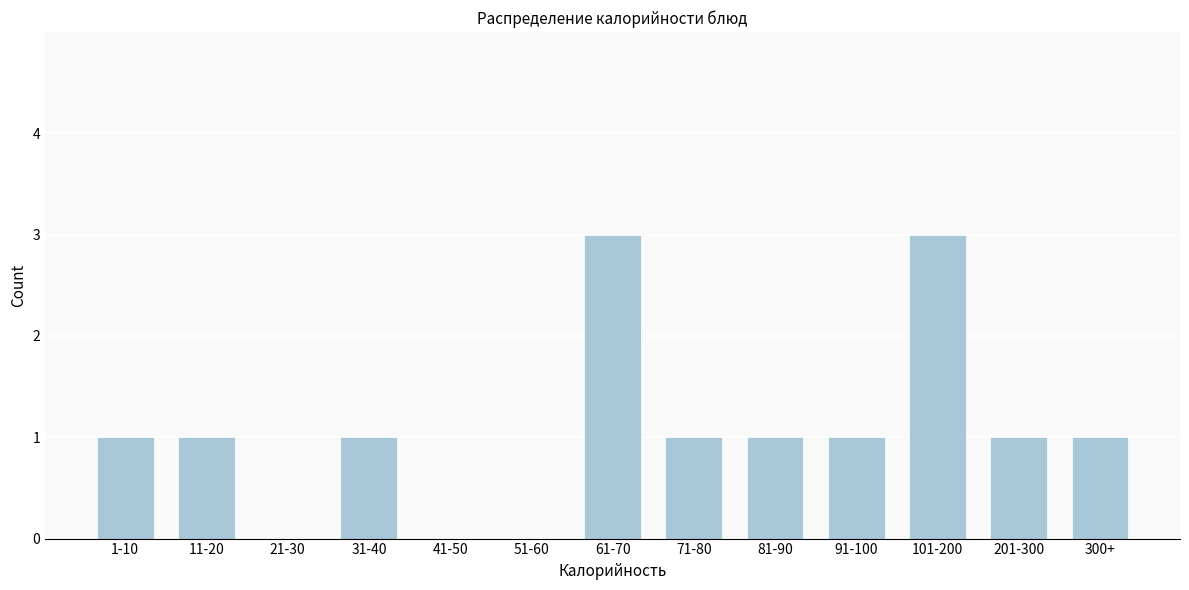

Reading left to right, what are all the values shown in this chart?

1-10=1	11-20=1	21-30=0	31-40=1	41-50=0	51-60=0	61-70=3	71-80=1	81-90=1	91-100=1	101-200=3	201-300=1	300+=1